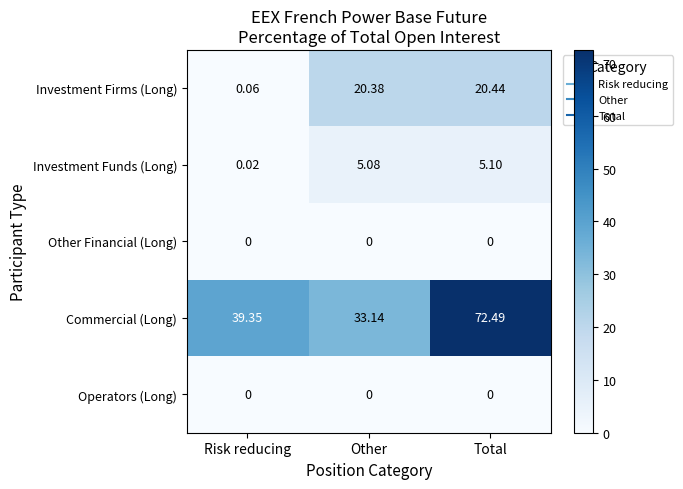

Which series has the largest range (max minus min)?

Commercial (Long)